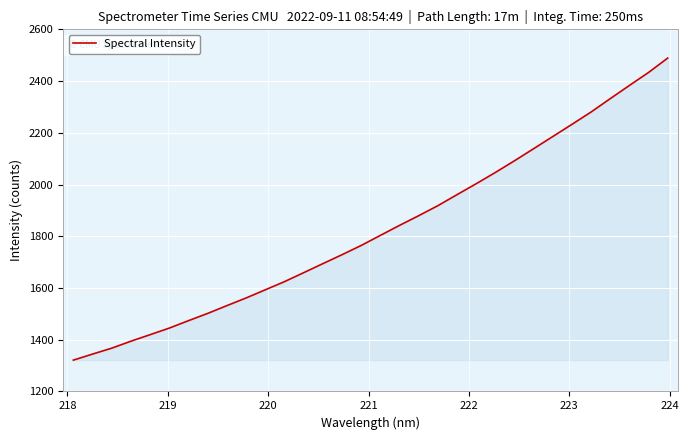

What is the smallest value displayed?

1321.1